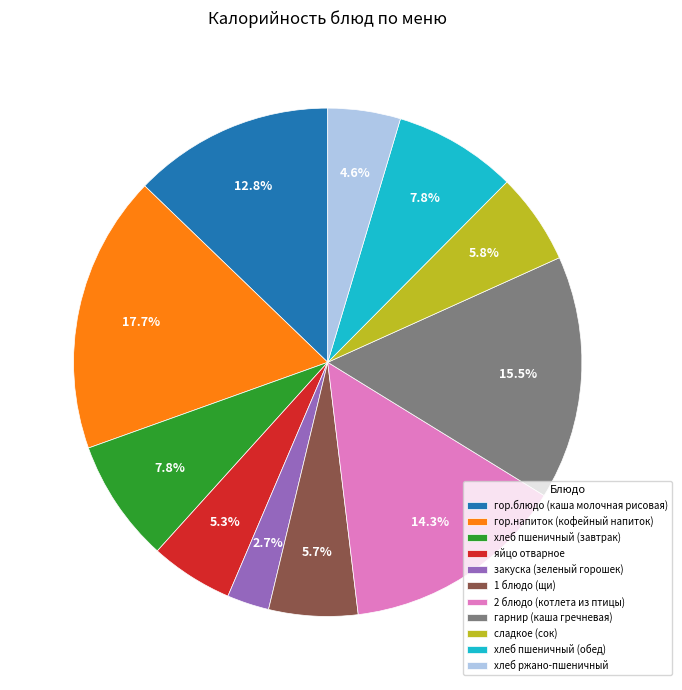

Is there a majority slice in this chart?

No